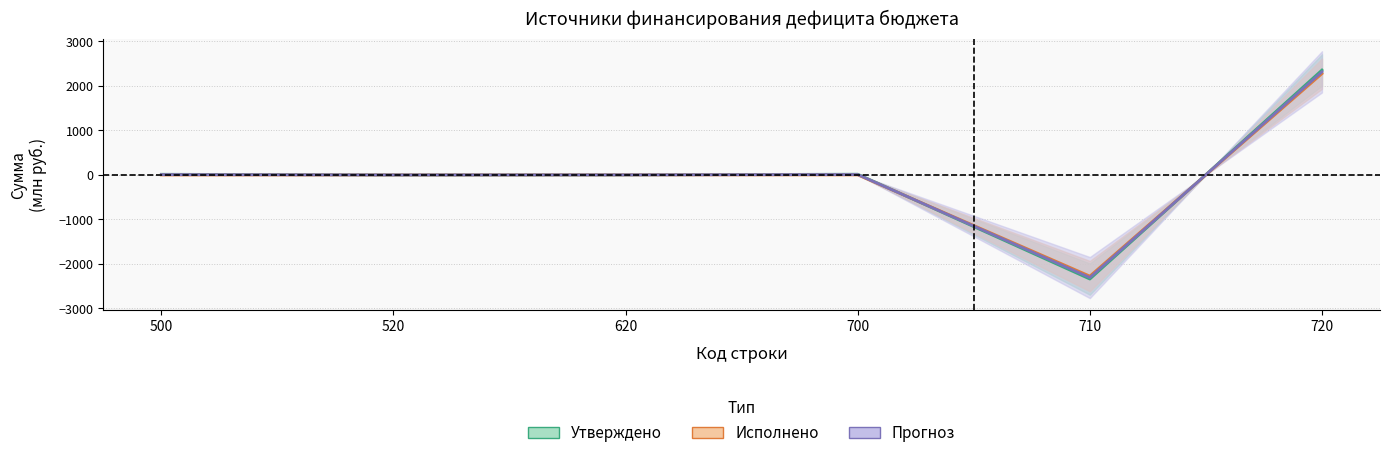

True or false: Исполнено has a value of -3.2 at 500.

False